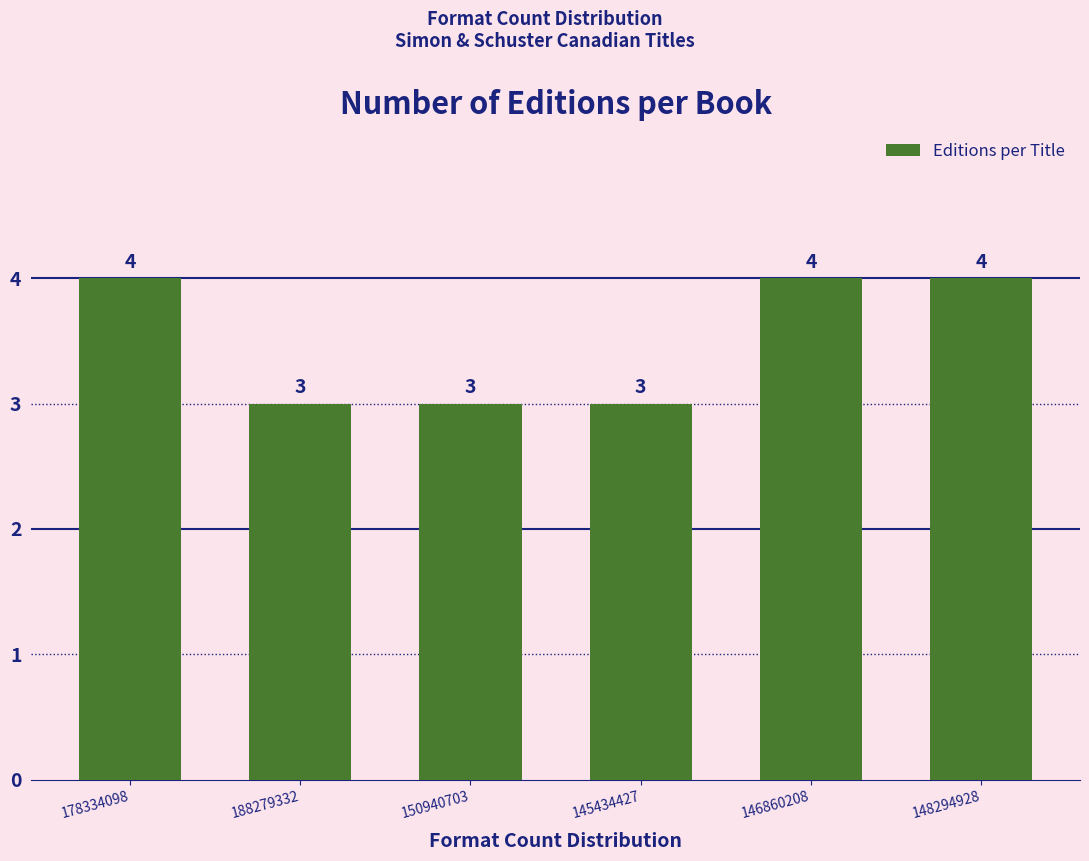

Reading left to right, transcribe all the data shown in this chart.

4	3	3	3	4	4